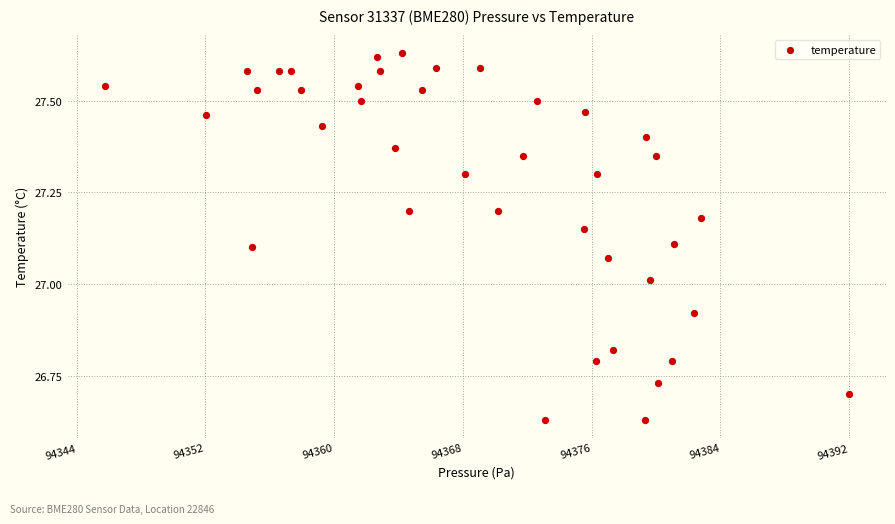

What is the range of X values (max minus min)?

46.2